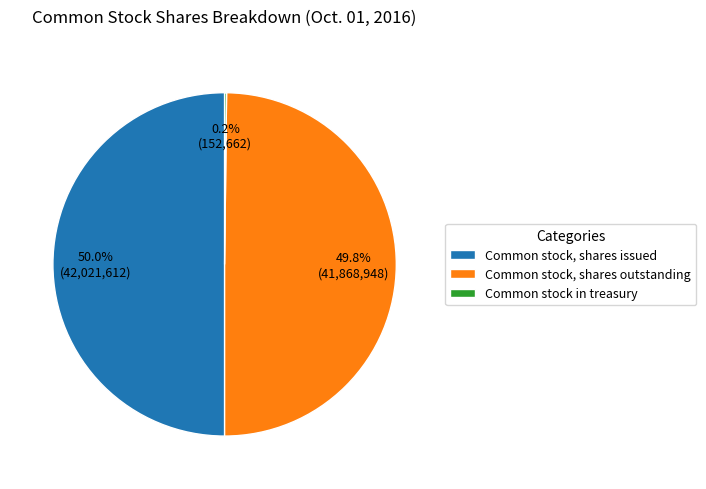

What percentage is NOT represented by Common stock, shares issued?

50.0%